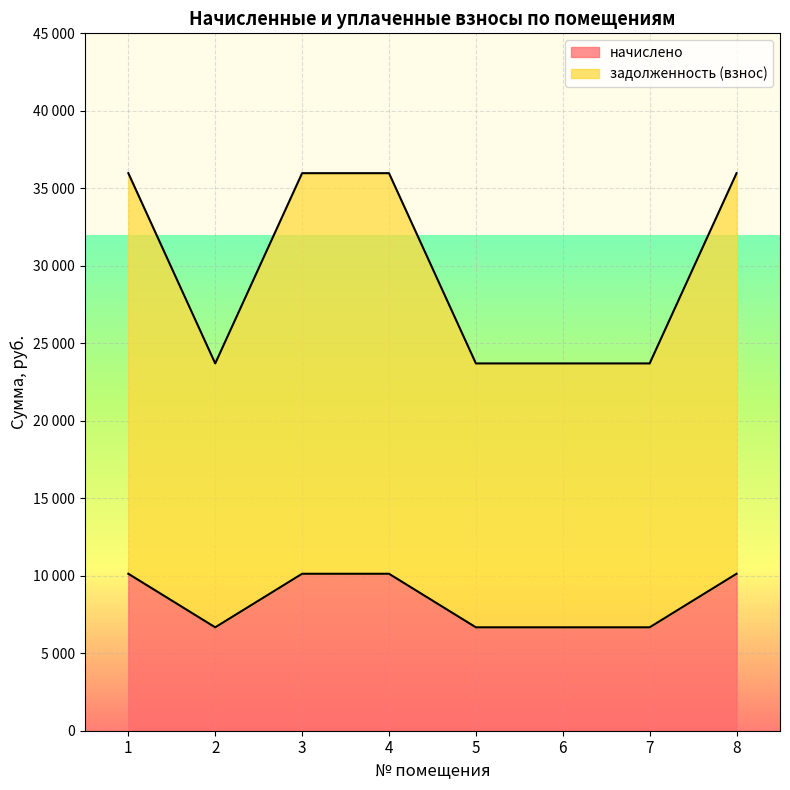

Which has a higher value, 6 or 3?

3